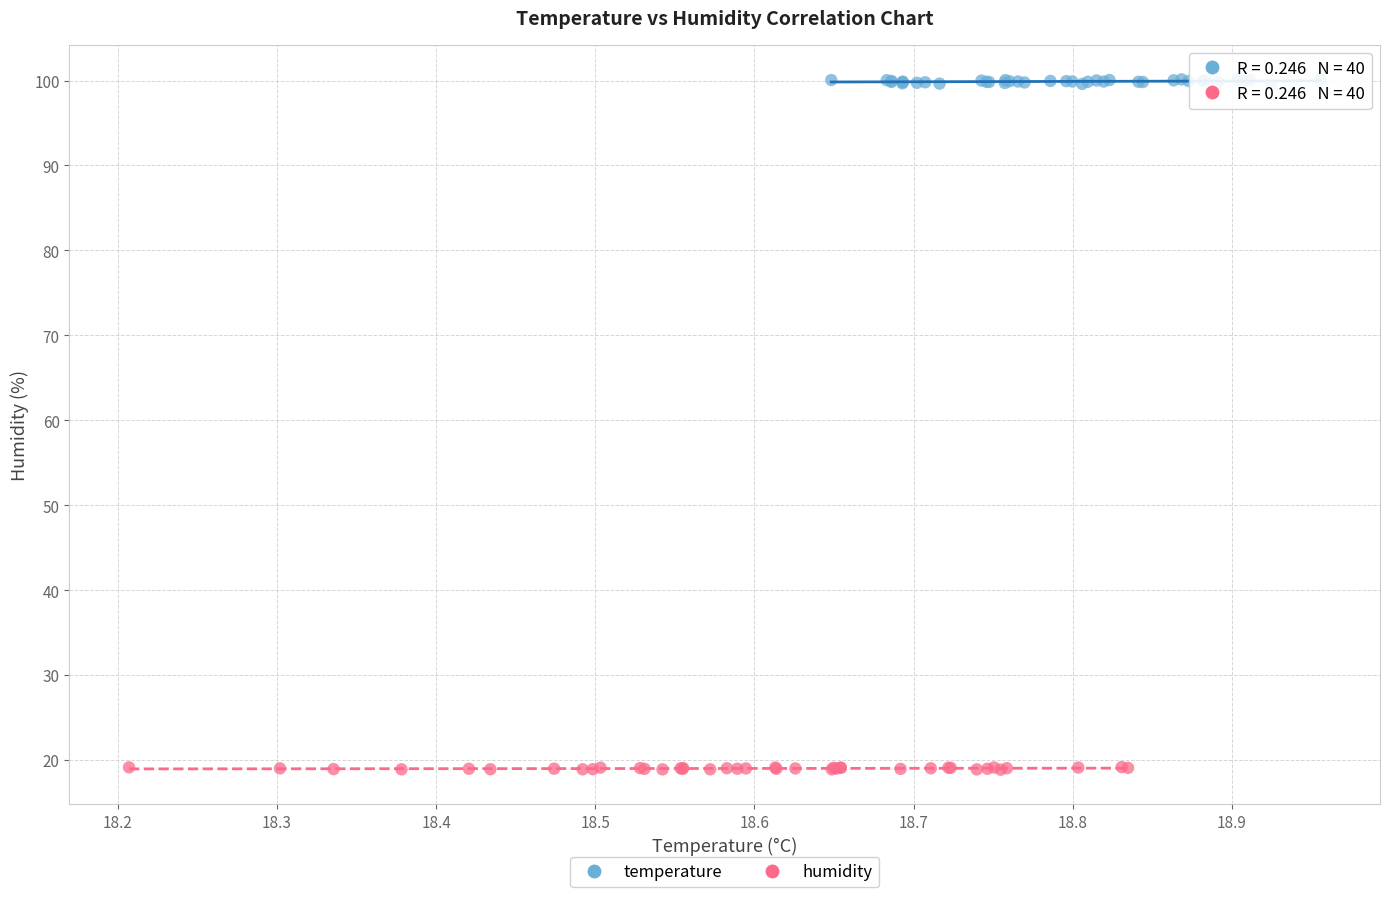

Which series has the widest spread of Y values?

temperature